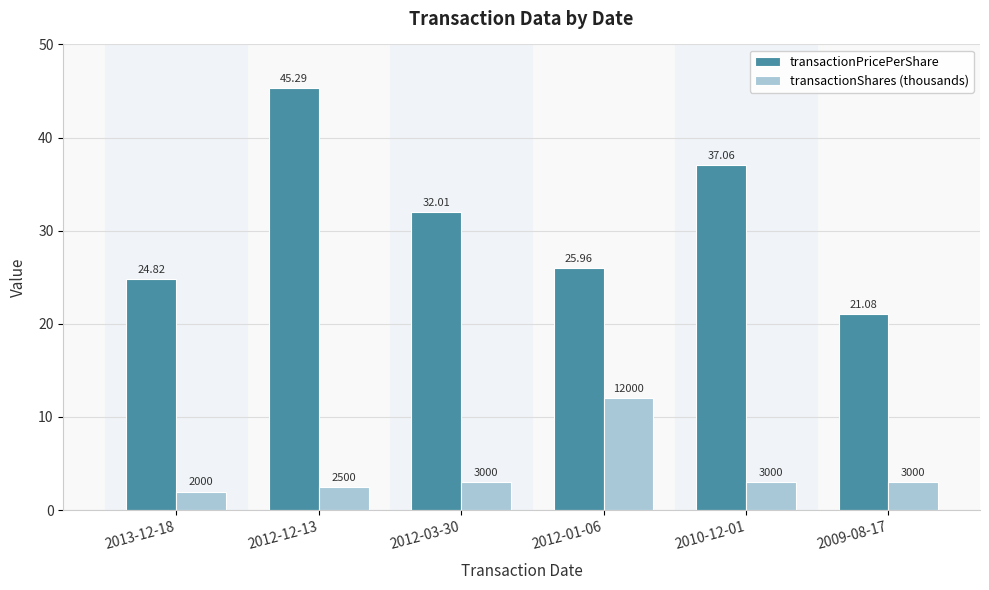

What is the sum of all transactionPricePerShare values?

186.2